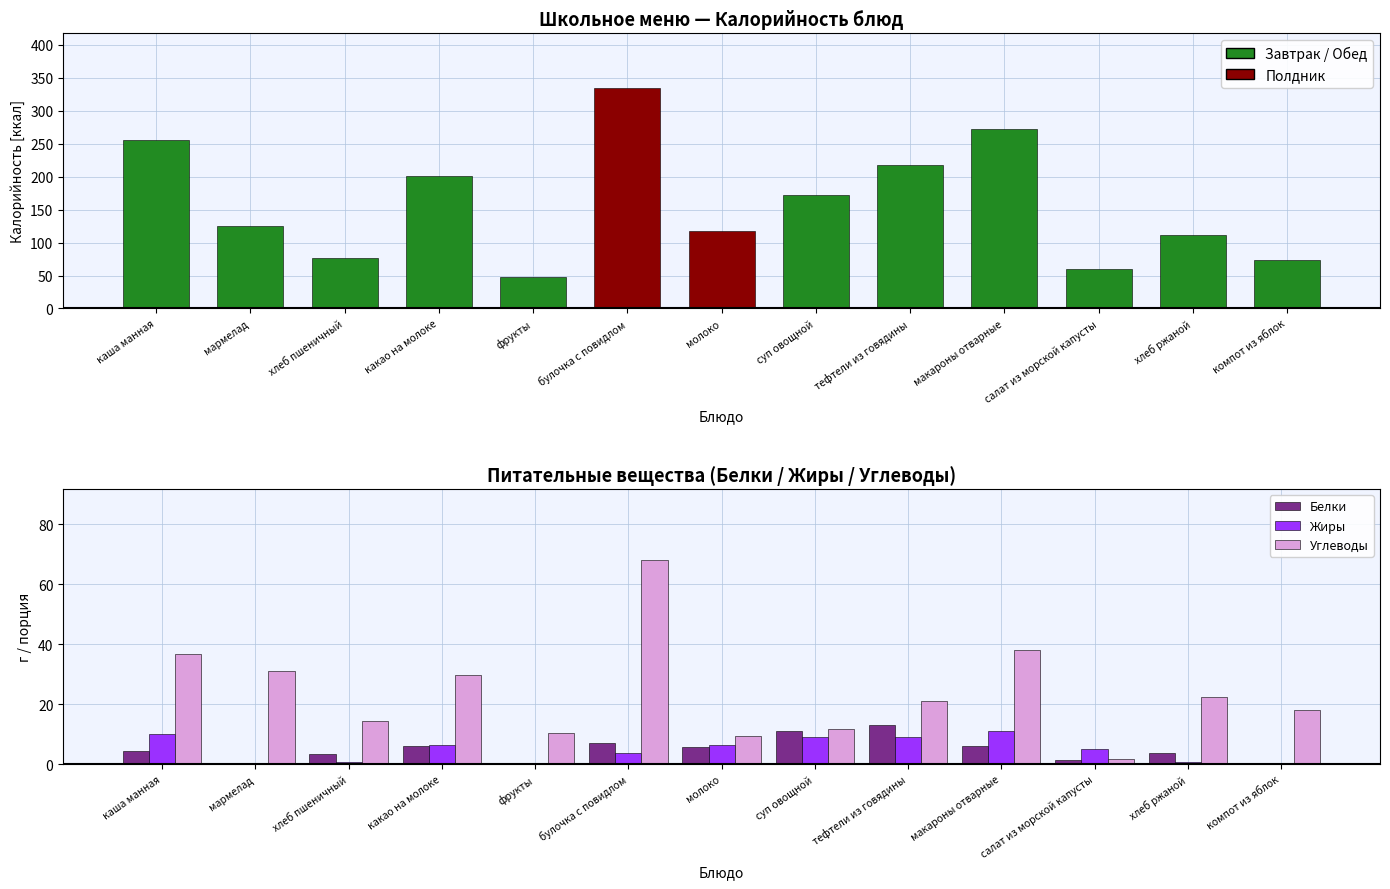

What is the sum of the Углеводы values at булочка с повидлом and какао на молоке?

97.5